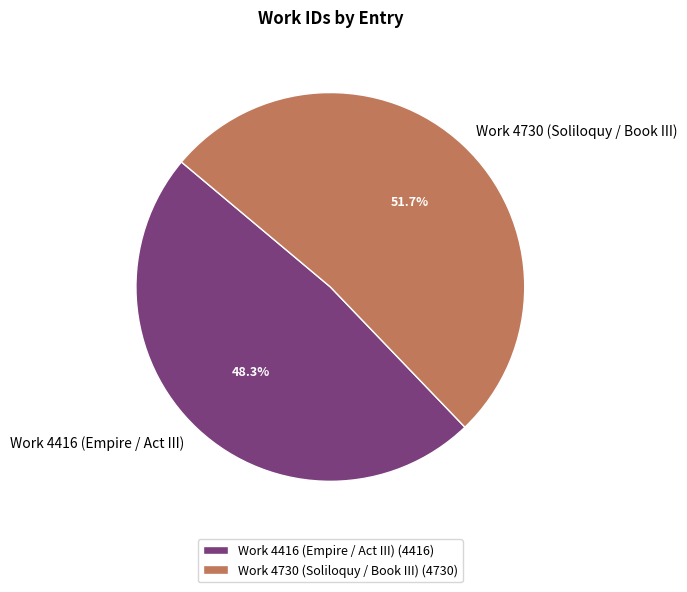

Rank the categories by value from lowest to highest.

Work 4416 (Empire / Act III), Work 4730 (Soliloquy / Book III)